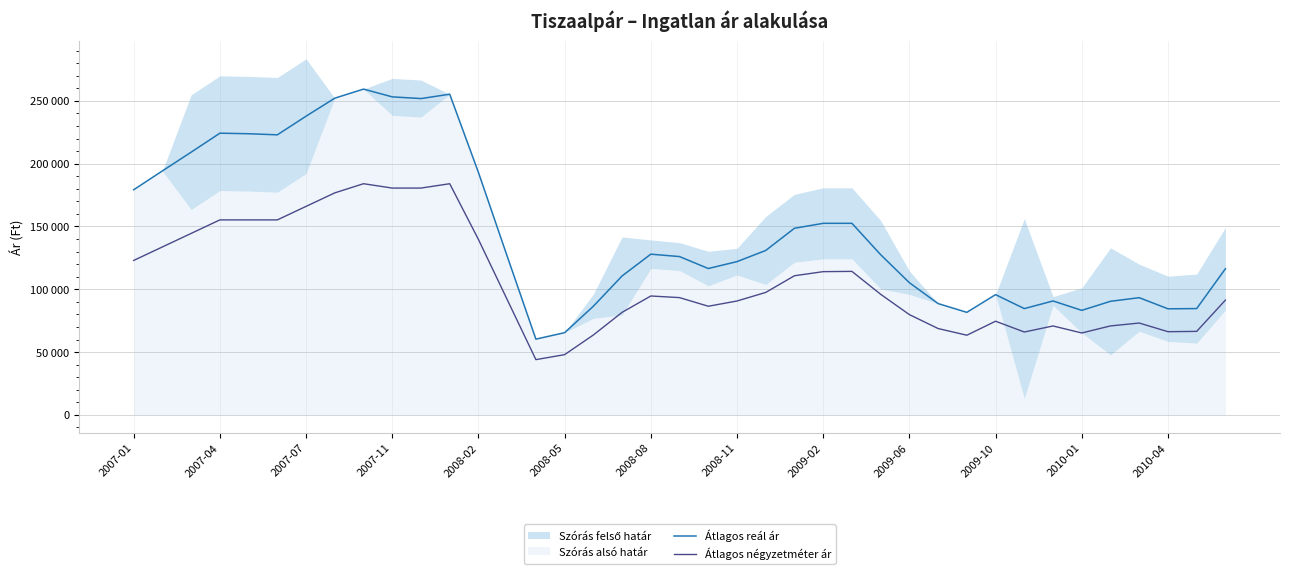

How many interior local valleys does the Átlagos reál ár series have?

8